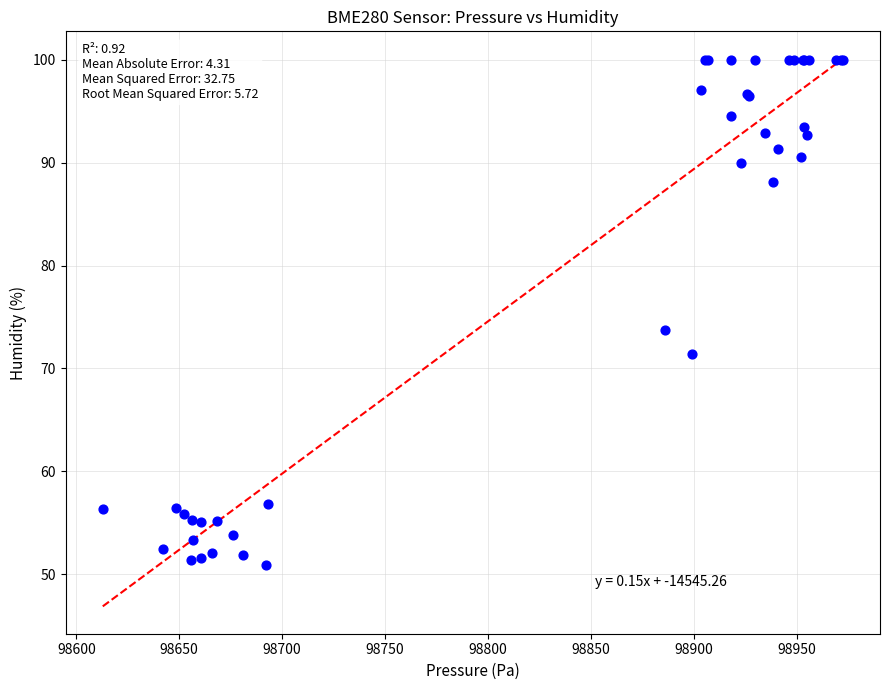

What Y value in the scatter plot is closest to 75?

73.7